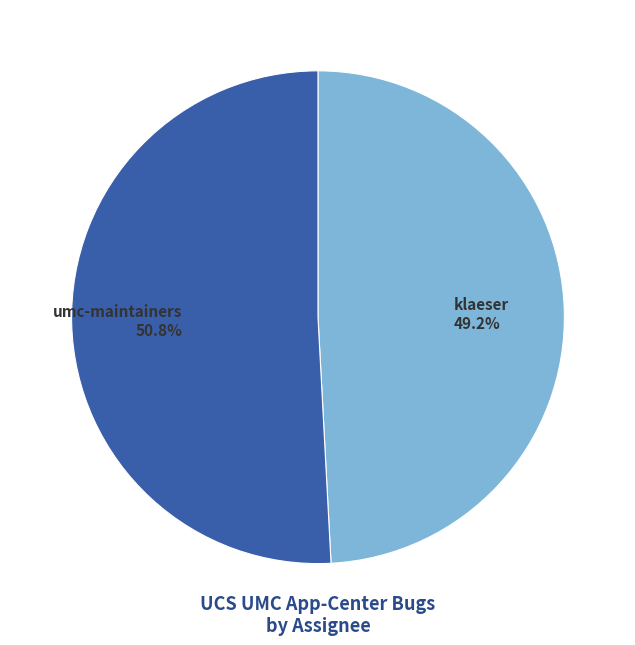

To the nearest percent, what is the difference between the umc-maintainers and klaeser slice percentages?

2%